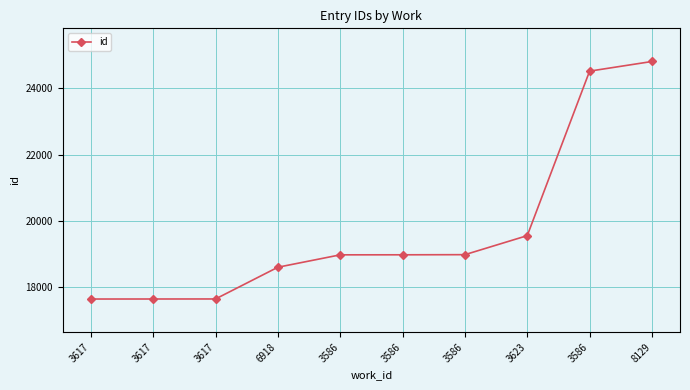

What is the sum of the values at 3586 and 3586?

37953